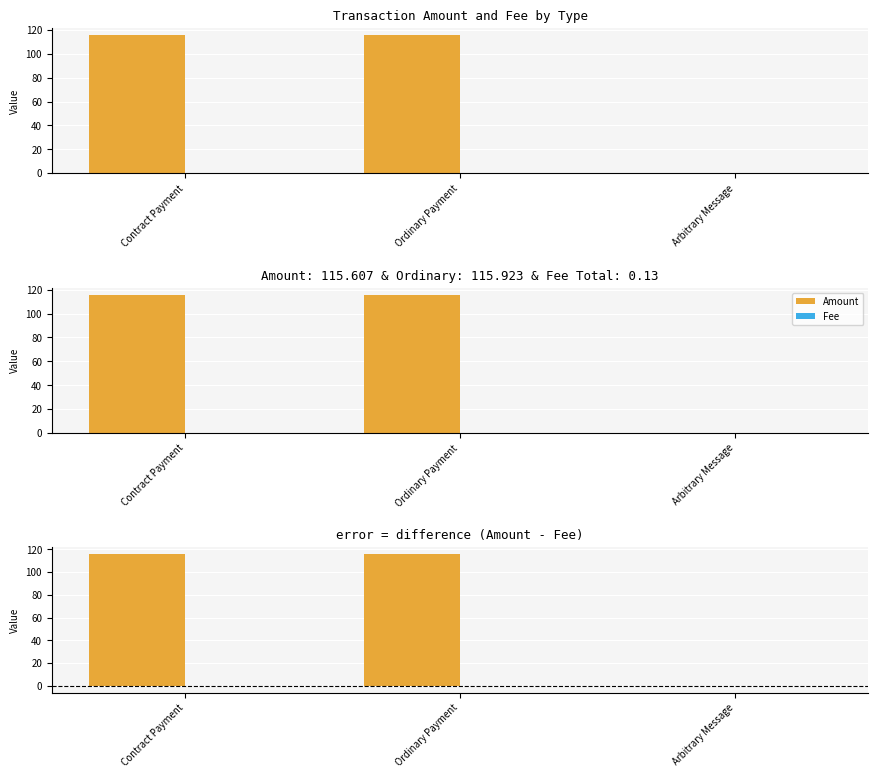

How many data points in Amount - Fee are less than 115?

1